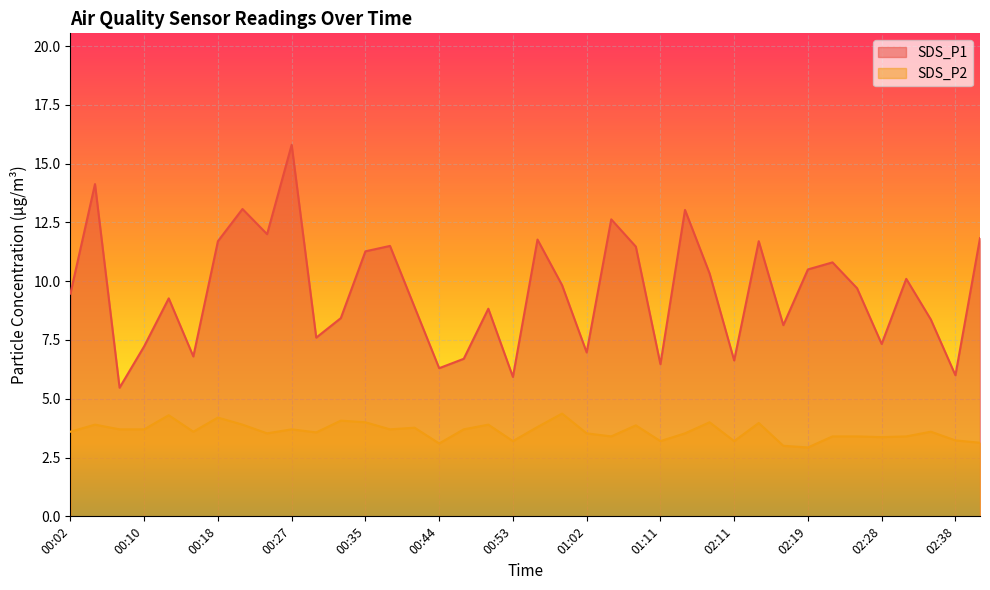

What are all the series names shown in the legend?

SDS_P1, SDS_P2